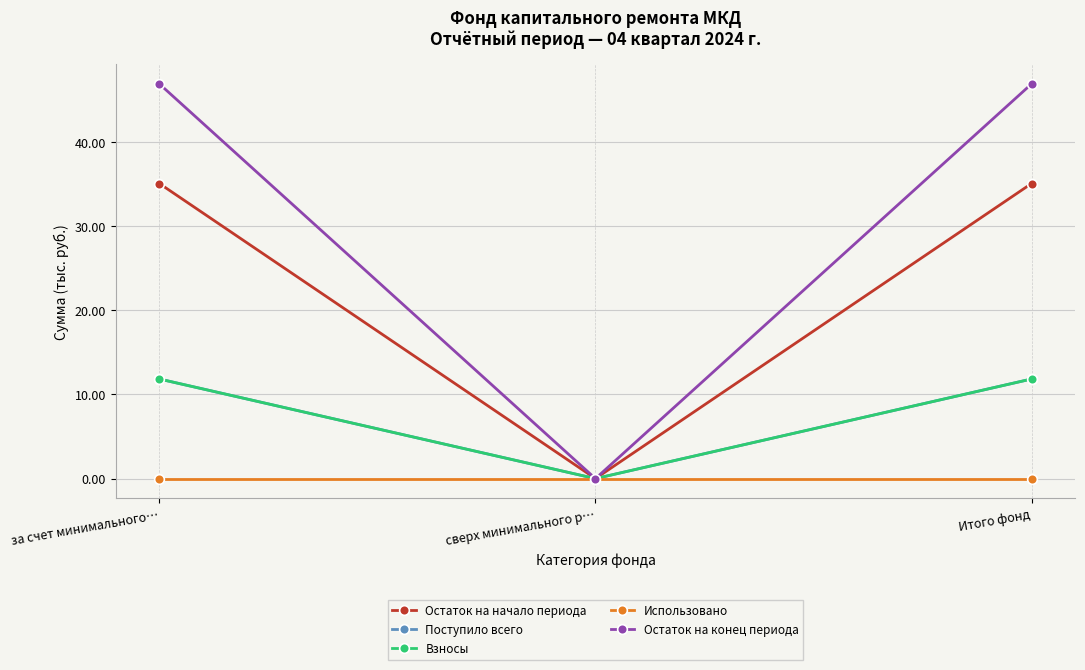

Reading right to left, list all the values displayed in this chart.

Остаток на начало периода: 35.0	0.0	35.0
Поступило всего: 11.8	0.0	11.8
Взносы: 11.8	0.0	11.8
Использовано: 0.0	0.0	0.0
Остаток на конец периода: 46.9	0.0	46.9